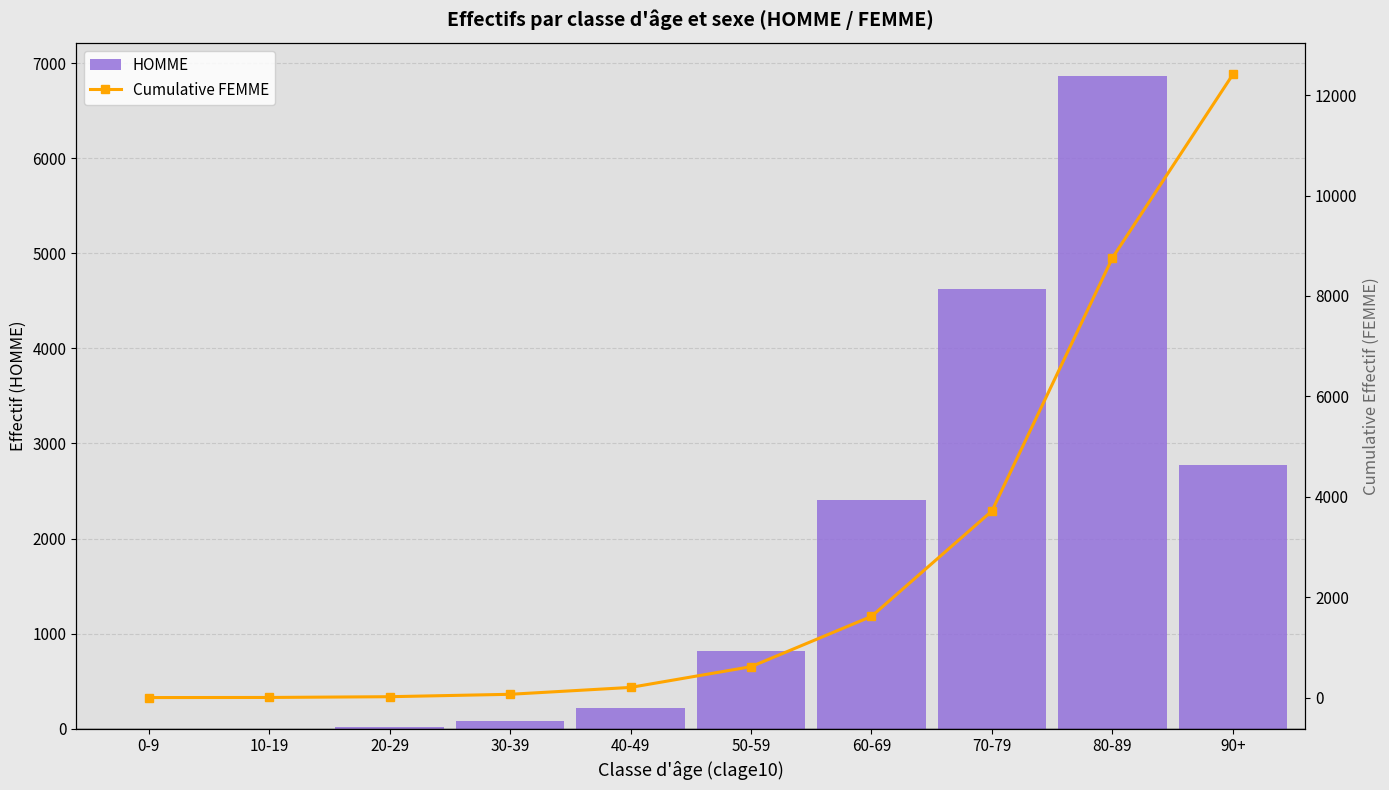

Which category has the lowest value in the Cumulative FEMME series?

0-9